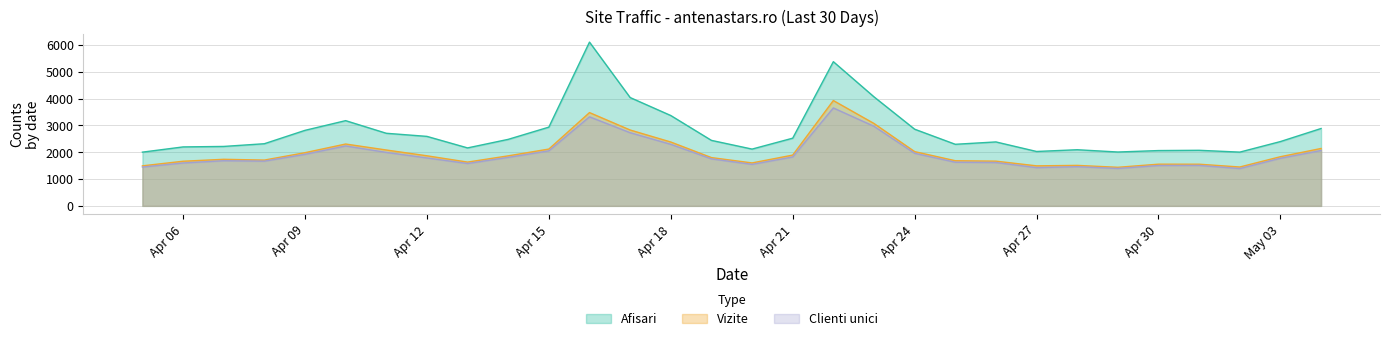

What is the total value across all series at Apr 12?

6248